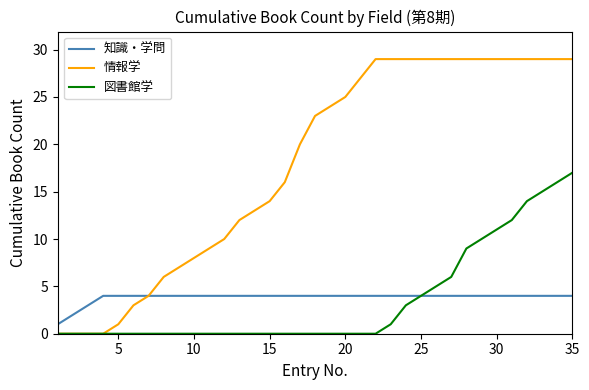

What is the highest value of the 図書館学 series?

17